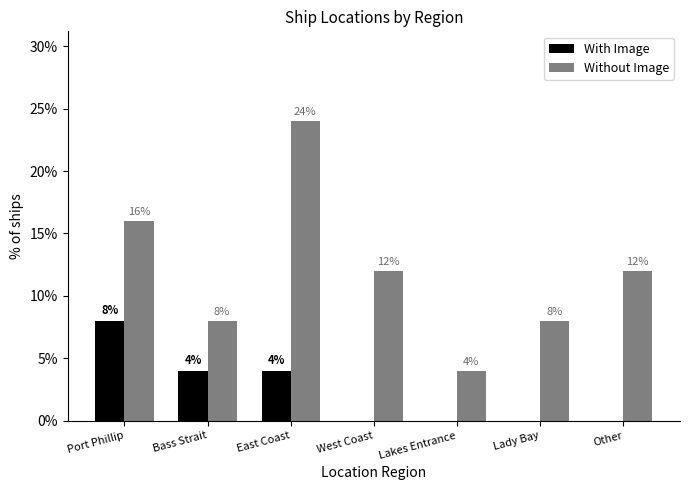

Which category has the highest value in the With Image series?

Port Phillip